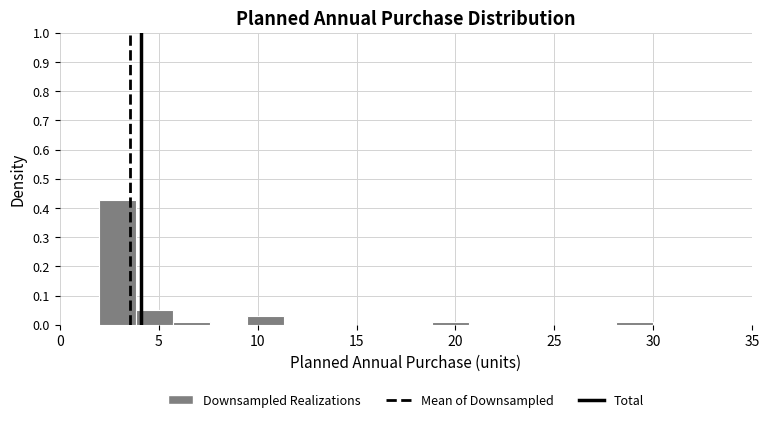

Read against the x-axis, roughly where is the centre of the tallest bar?

3.0